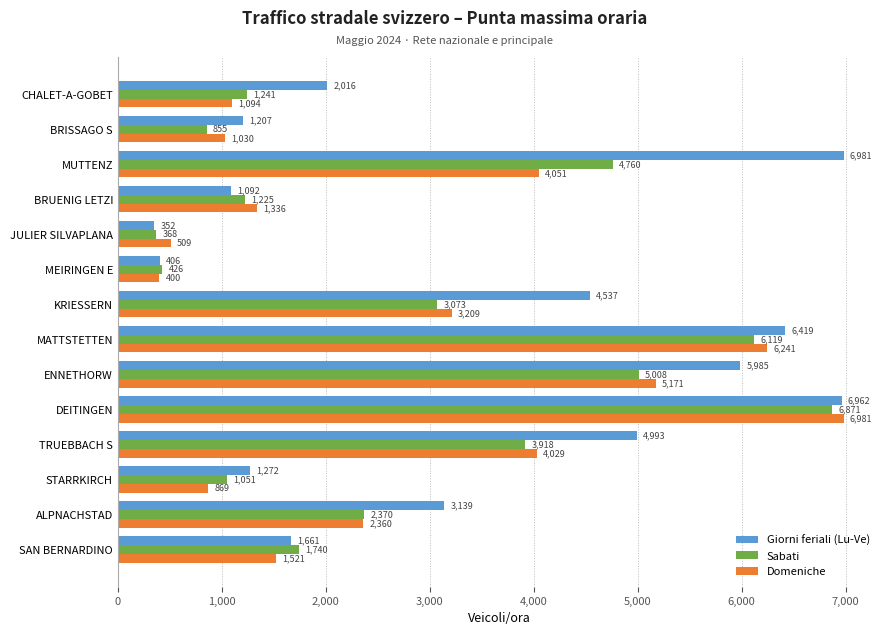

At which category is the sum across all series the highest?

DEITINGEN